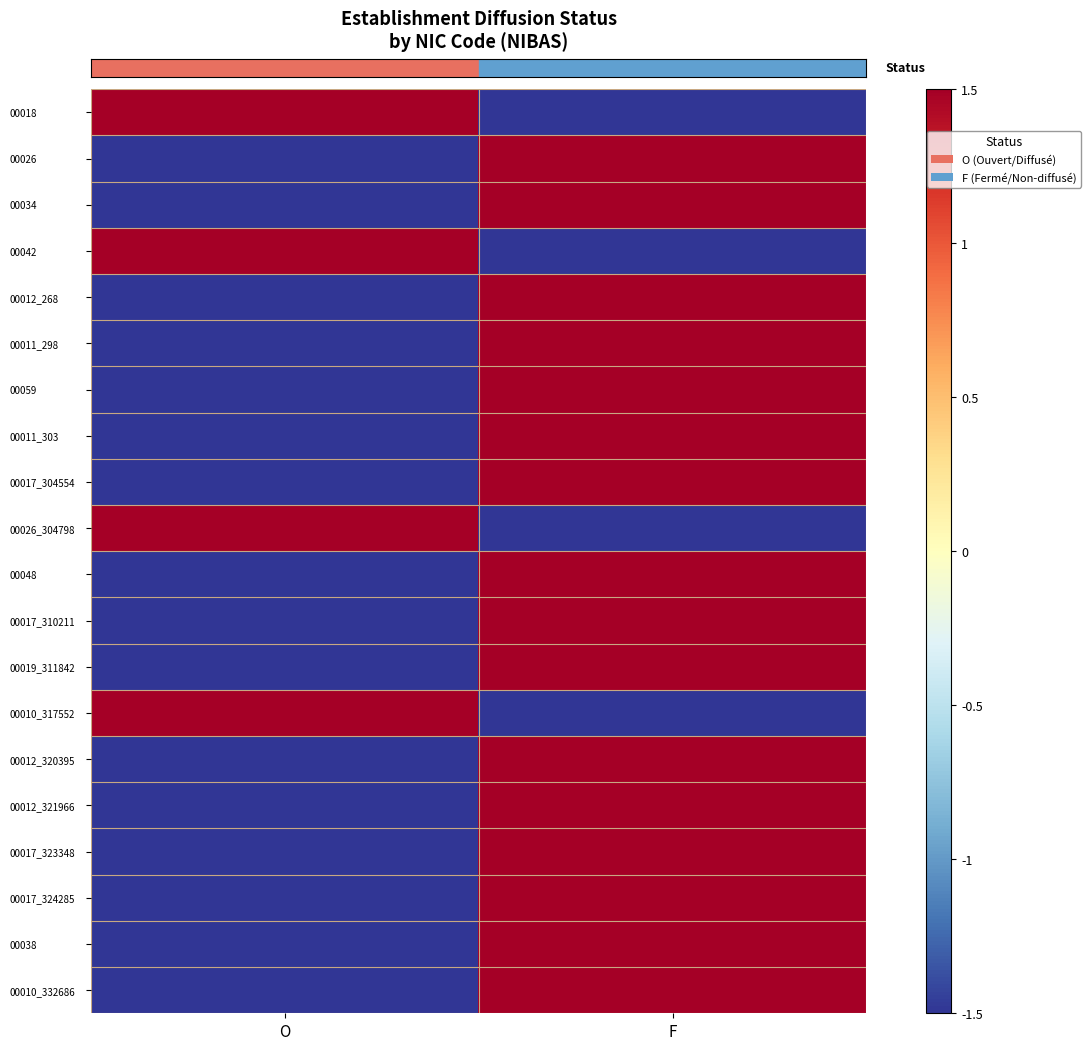

Reading left to right, what are all the values shown in this chart?

00018: O=1.5	F=-1.5
00026: O=-1.5	F=1.5
00034: O=-1.5	F=1.5
00042: O=1.5	F=-1.5
00012_268: O=-1.5	F=1.5
00011_298: O=-1.5	F=1.5
00059: O=-1.5	F=1.5
00011_303: O=-1.5	F=1.5
00017_304554: O=-1.5	F=1.5
00026_304798: O=1.5	F=-1.5
00048: O=-1.5	F=1.5
00017_310211: O=-1.5	F=1.5
00019_311842: O=-1.5	F=1.5
00010_317552: O=1.5	F=-1.5
00012_320395: O=-1.5	F=1.5
00012_321966: O=-1.5	F=1.5
00017_323348: O=-1.5	F=1.5
00017_324285: O=-1.5	F=1.5
00038: O=-1.5	F=1.5
00010_332686: O=-1.5	F=1.5